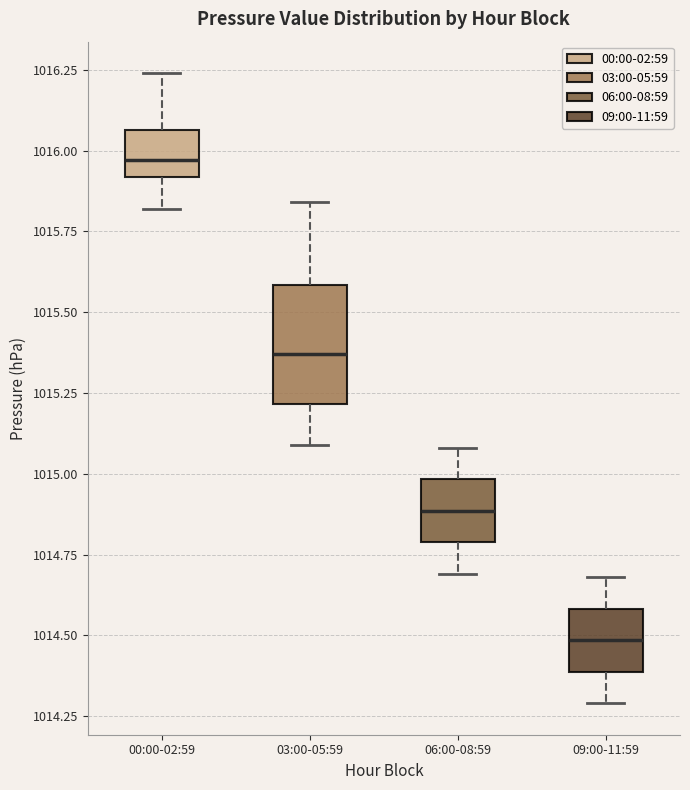

Which box has the highest median line?

00:00-02:59